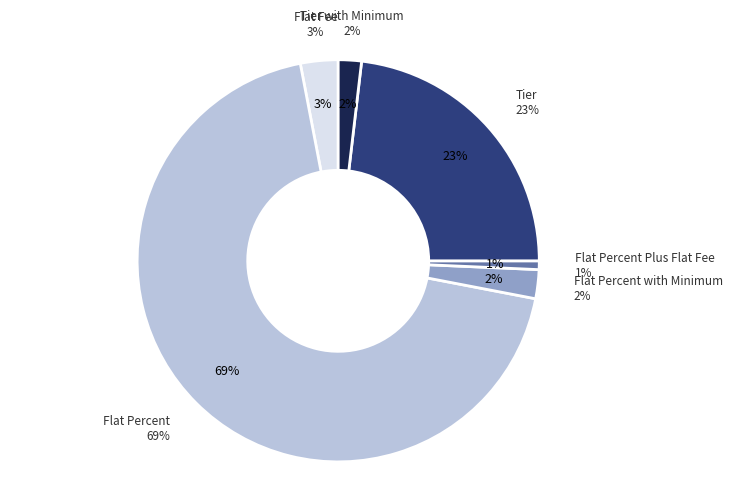

Which category has the smallest portion of the pie?

Flat Percent Plus Flat Fee